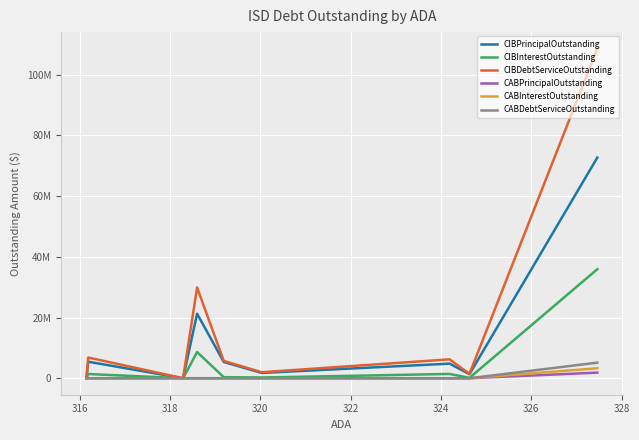

True or false: CIBInterestOutstanding has a value of 675834.1 at 328.

False